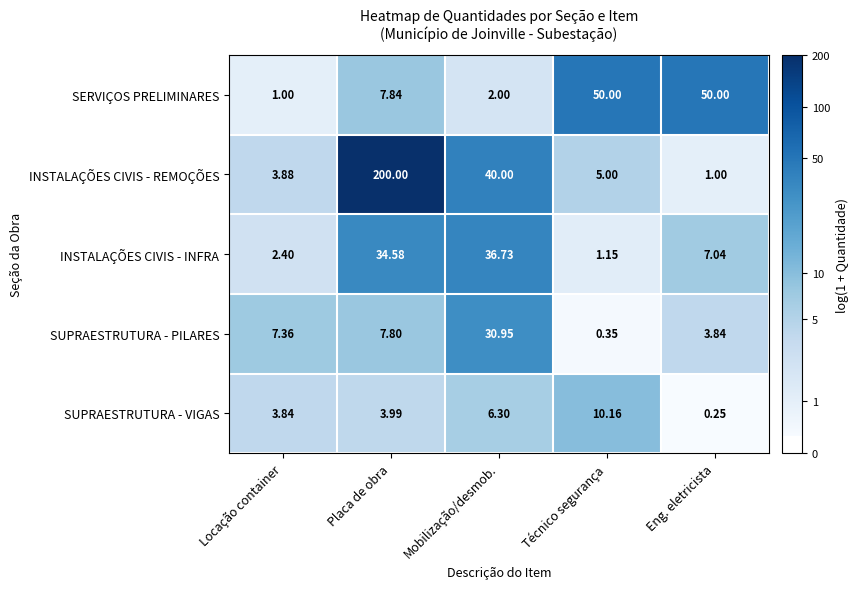

Which series changed the most between Locação container and Placa de obra?

INSTALAÇÕES CIVIS - REMOÇÕES